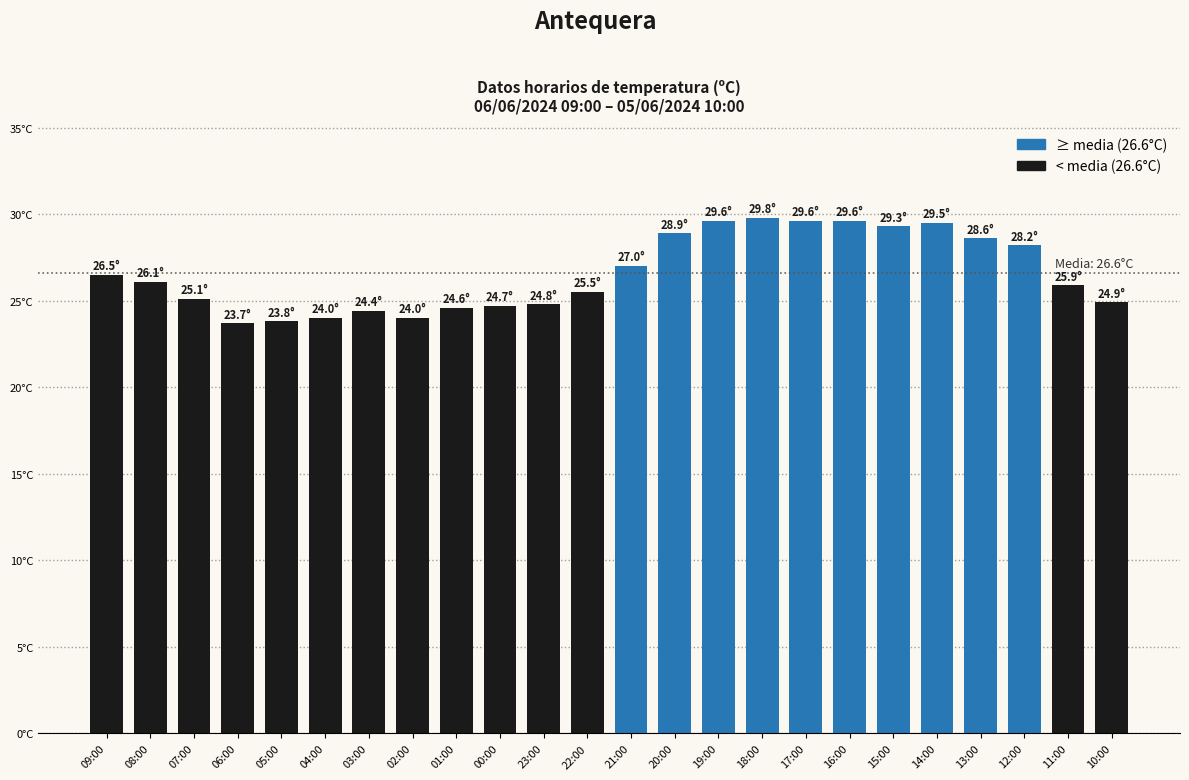

What is the maximum value shown in the chart?

29.8